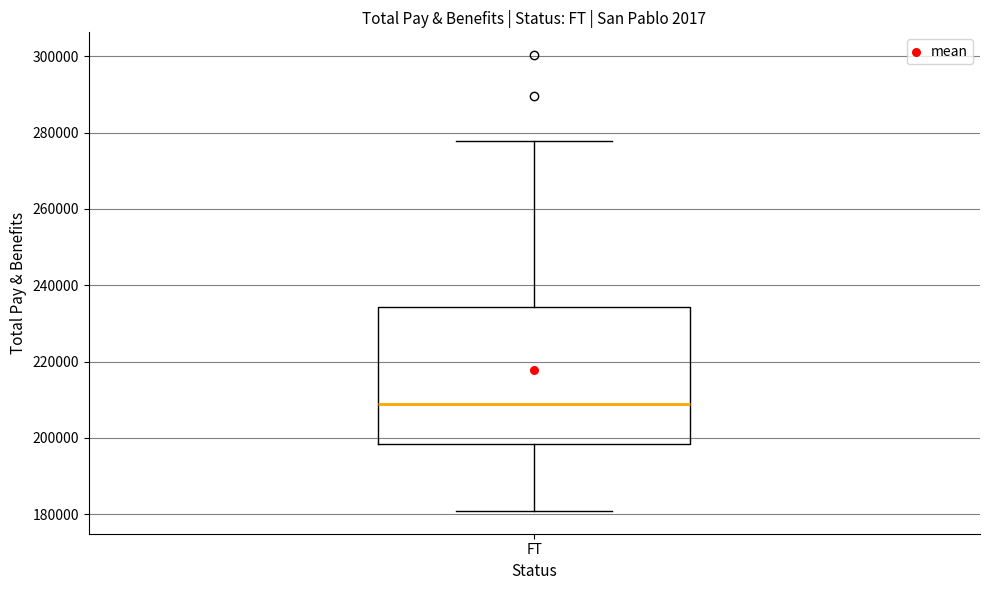

Transcribe this box plot: give where the median line is, the range the box spans, and where the two whiskers end, as read against the y-axis. The values are not printed on the chart, so give them approximately, as read against the axis.

median 208000, box 198000 to 234000, whiskers 180000 to 278000